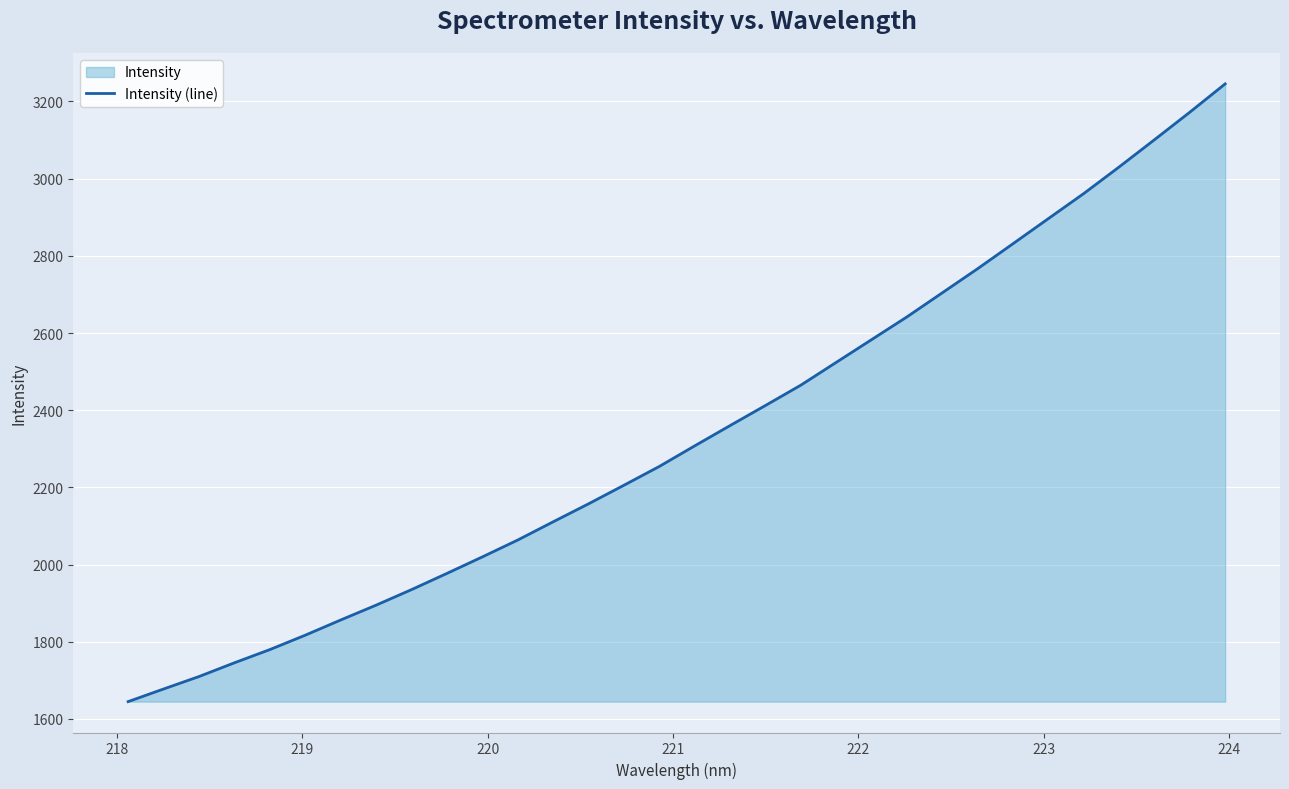

True or false: there are more than 2 points higher than both neighbors.

False